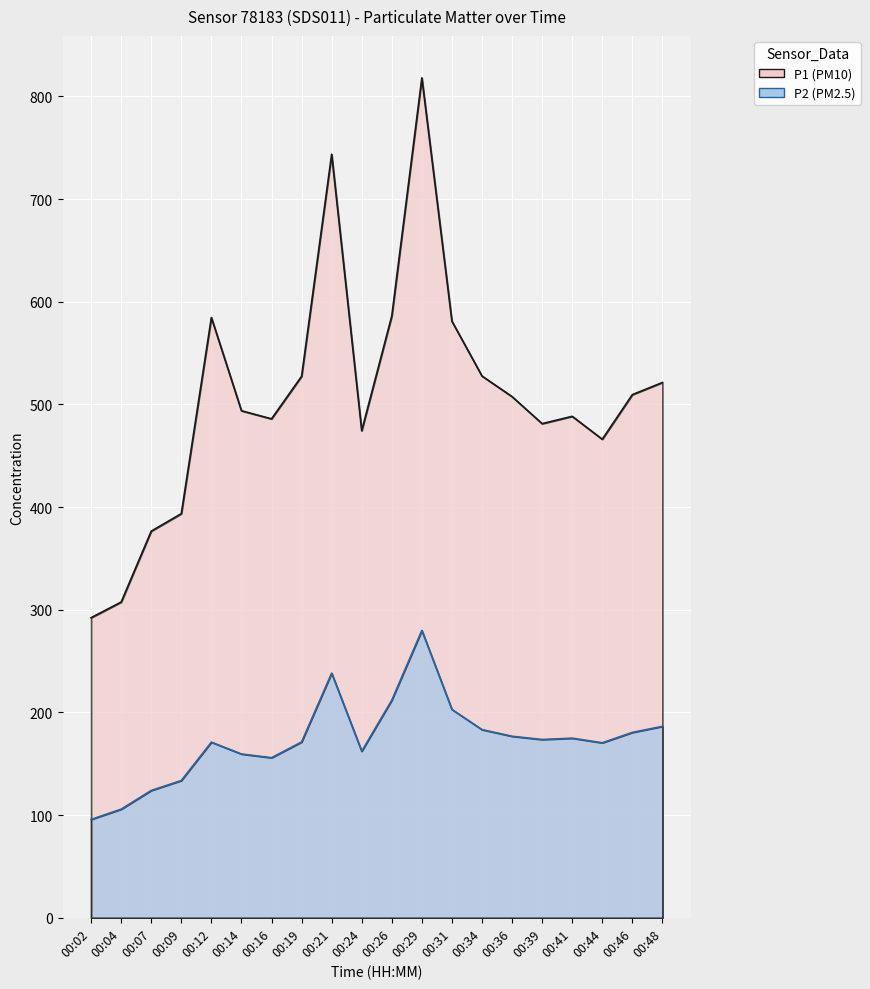

Reading left to right, what are all the values shown in this chart?

P1: 292.3	307.5	376.6	393.6	584.7	493.8	485.9	527.4	743.7	474.4	586.2	818.0	581.0	527.6	507.6	481.3	488.4	466.1	509.5	521.3
P2: 95.8	105.8	124.0	133.7	171.1	159.5	155.9	171.2	238.3	162.2	211.9	279.9	202.9	183.3	176.8	173.7	174.9	170.4	180.6	186.4